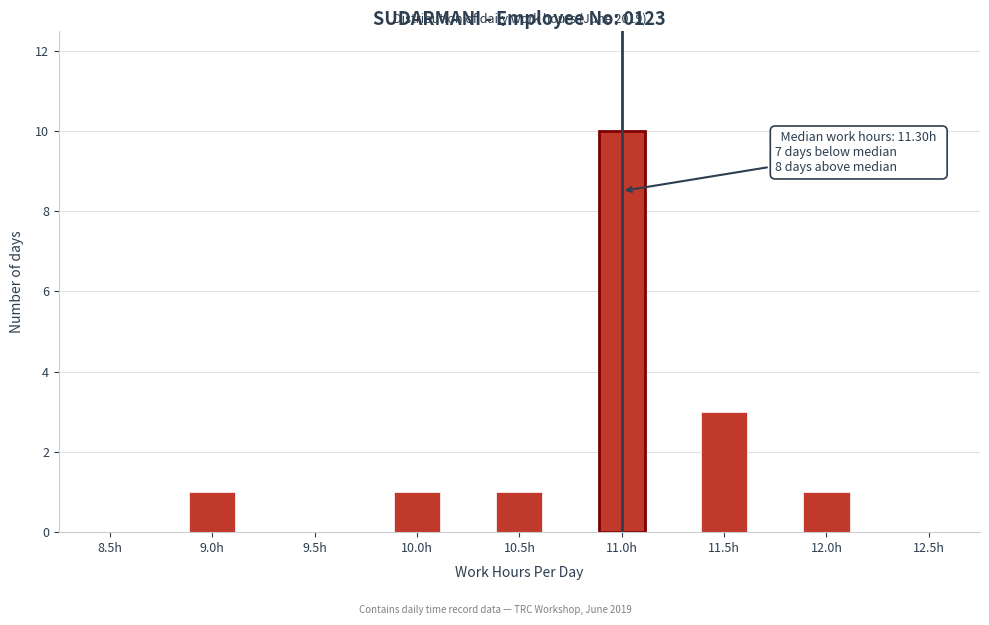

Reading left to right, what are all the values shown in this chart?

8.5h=0	9.0h=1	9.5h=0	10.0h=1	10.5h=1	11.0h=10	11.5h=3	12.0h=1	12.5h=0